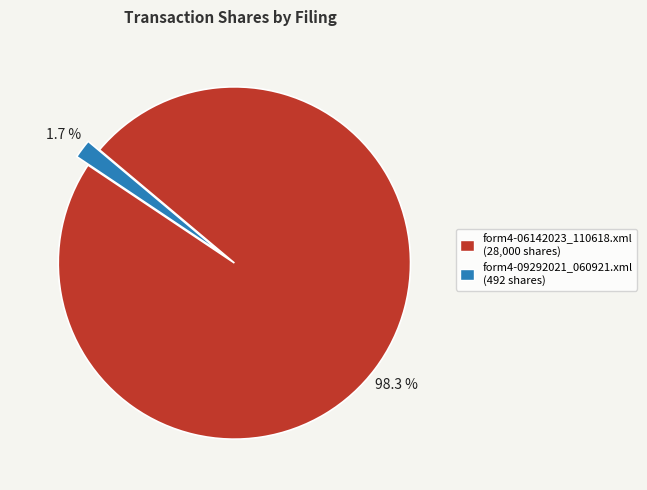

To the nearest percent, what percentage of the pie is form4-09292021_060921.xml?

2%